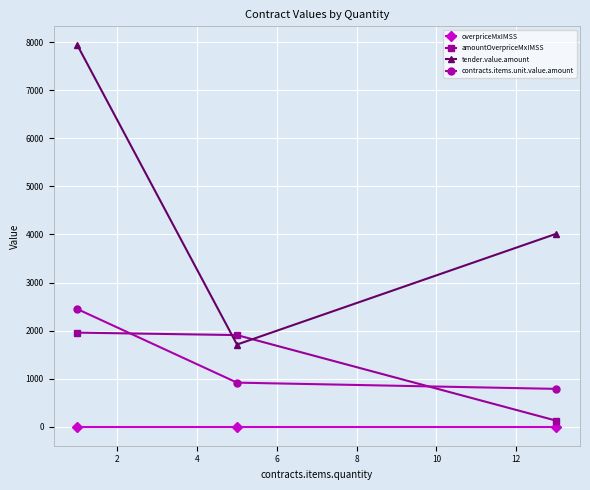

What is the sum of all tender.value.amount values?

13655.9